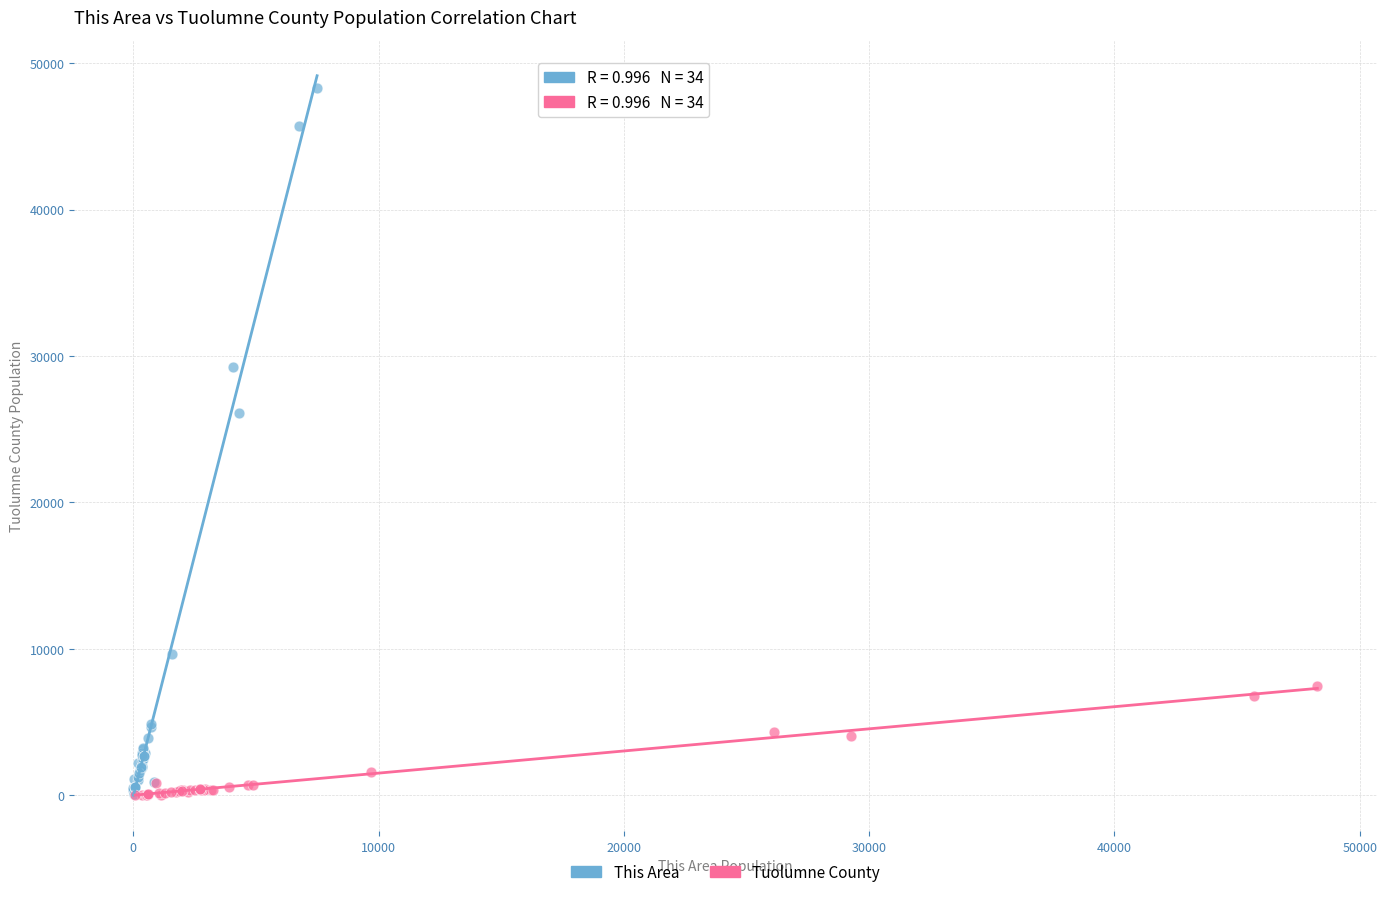

Which series has the largest Y range (max minus min)?

This Area